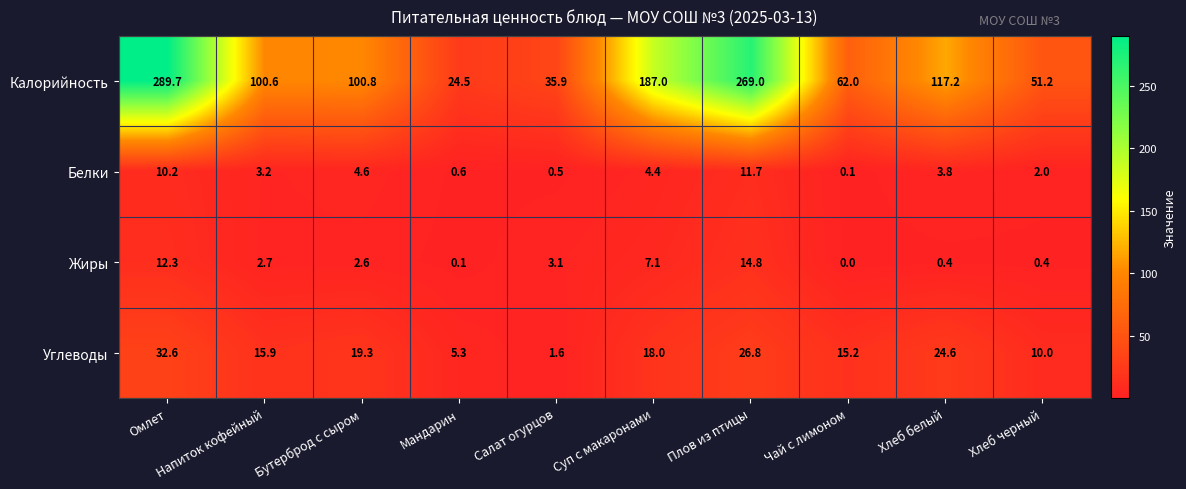

Rank the series by their maximum value, from lowest to highest.

Белки, Жиры, Углеводы, Калорийность